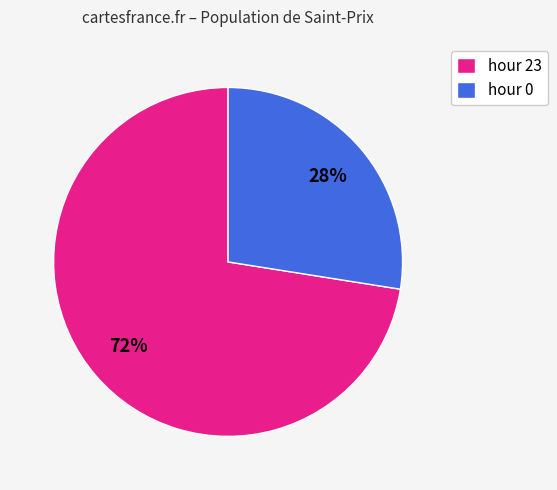

Is there a majority slice in this chart?

Yes